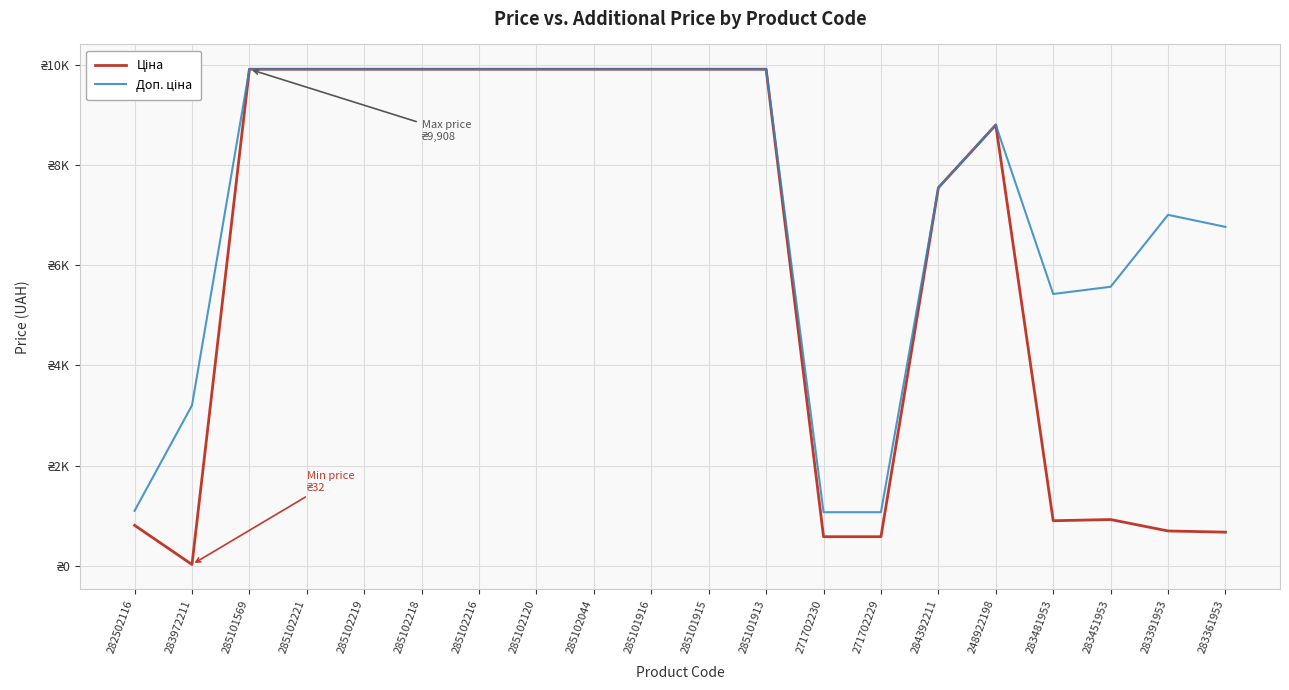

Which series has the widest spread of values?

Ціна